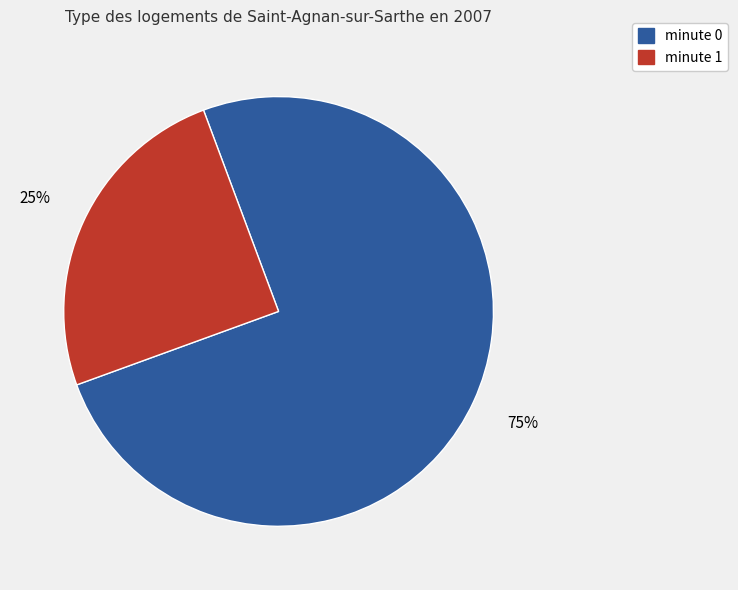

To the nearest percent, what is the combined percentage of minute 1 and minute 0?

100%